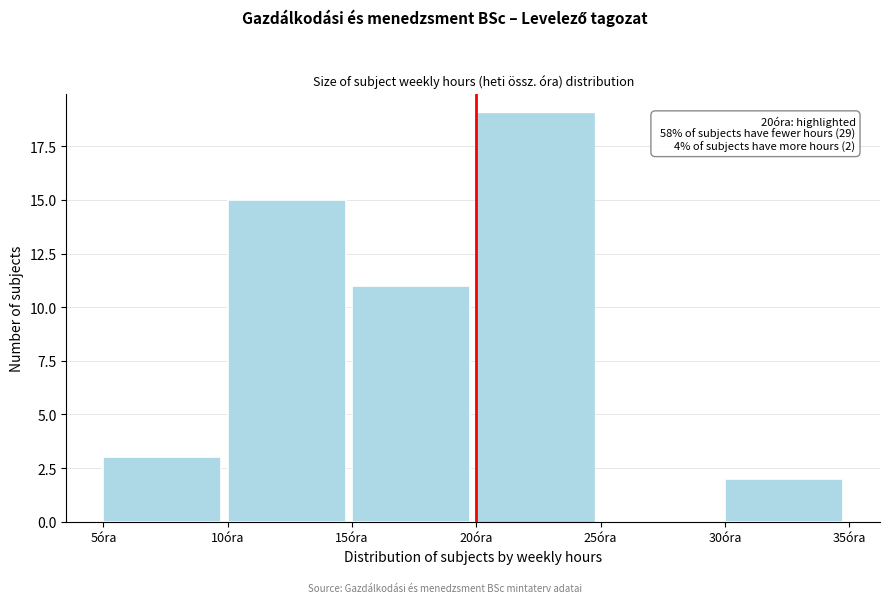

Which range on the x-axis has the tallest bar?

20 to 25